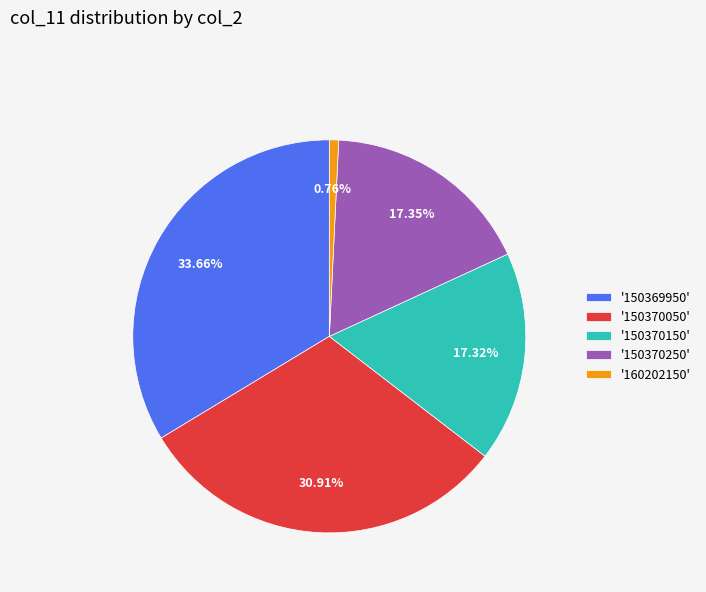

Combined, do '160202150' and '150370050' account for over 50%?

No